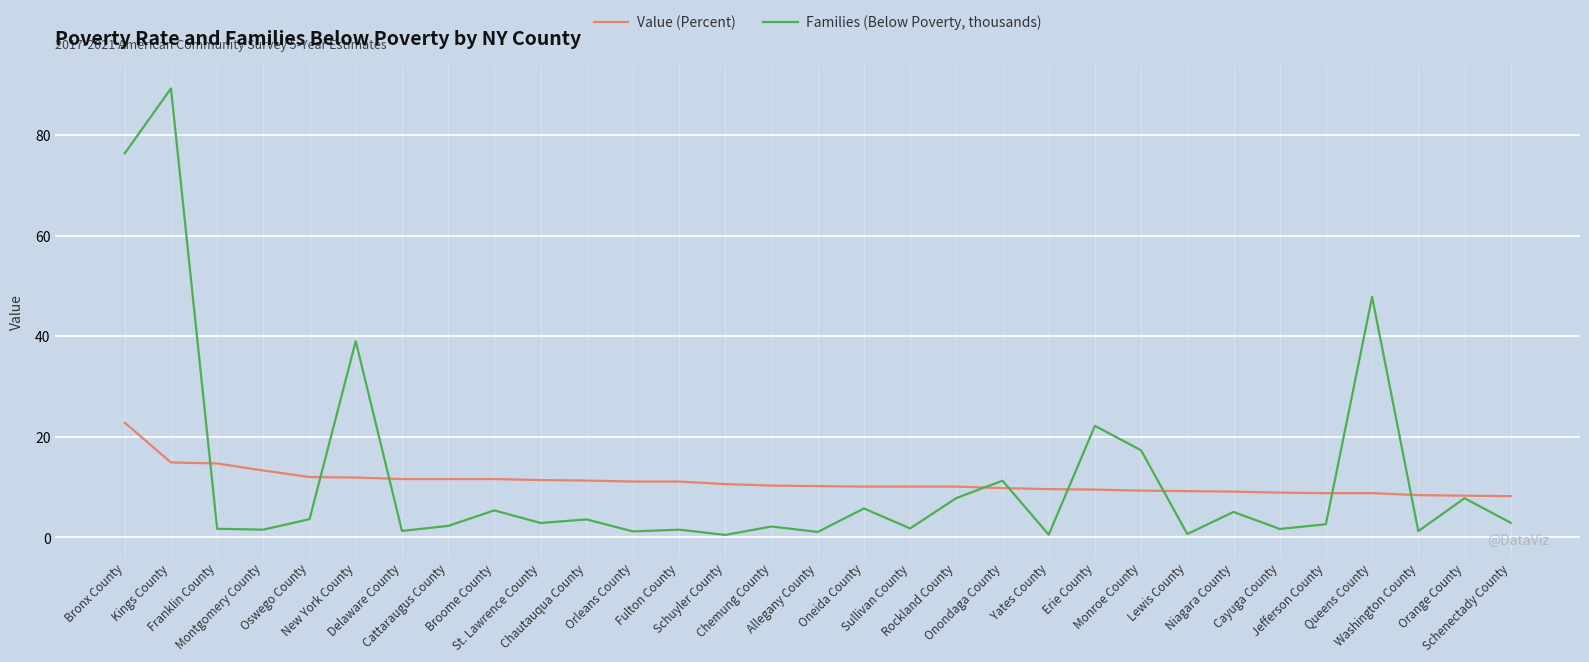

Which series changed the most between Bronx County and Chemung County?

Families (Below Poverty, thousands)